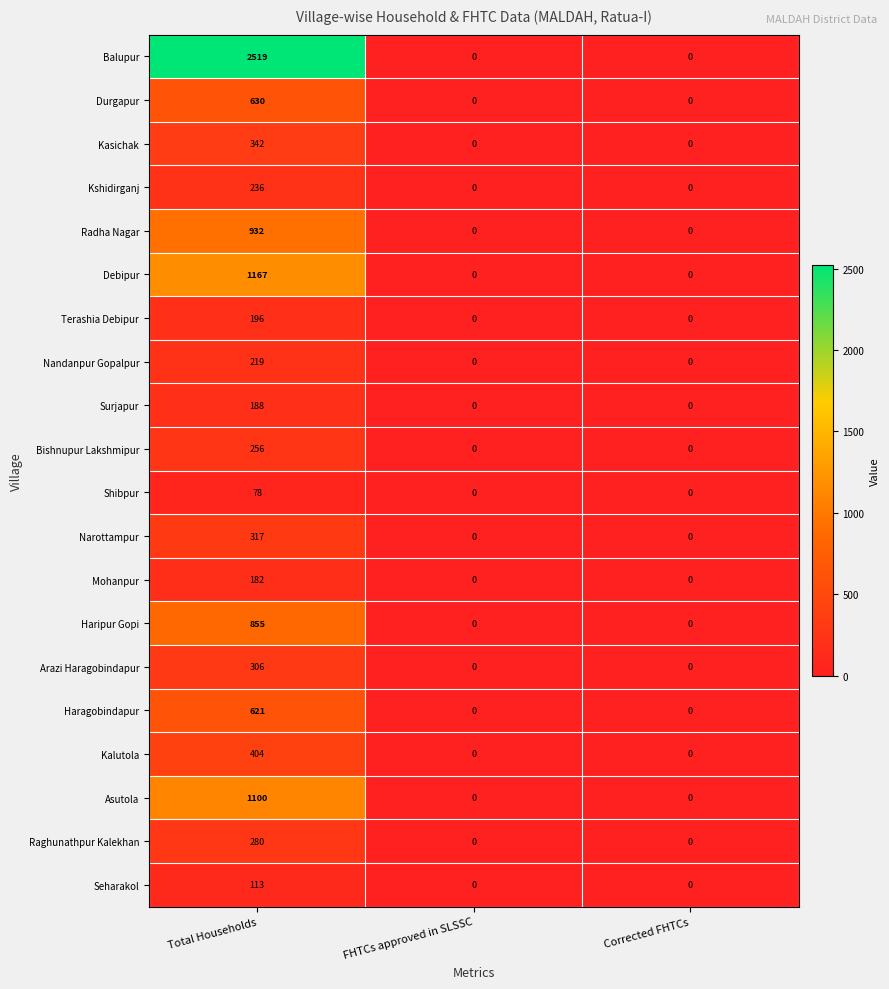

What is the greatest value displayed?

2519